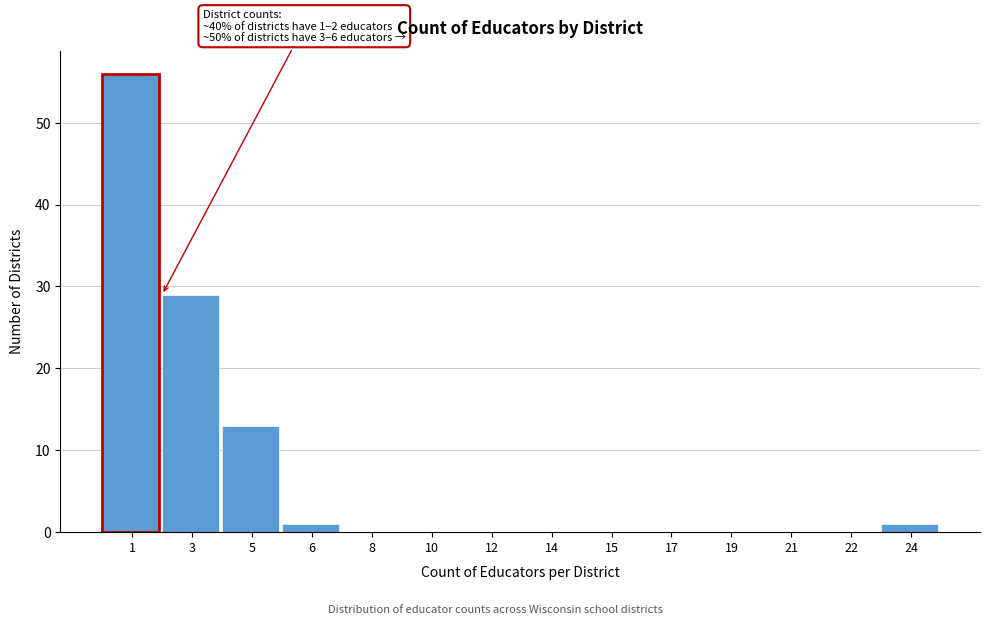

Reading left to right, what are all the values shown in this chart?

1=56	3=29	5=13	6=1	8=0	10=0	12=0	14=0	15=0	17=0	19=0	21=0	22=0	24=1